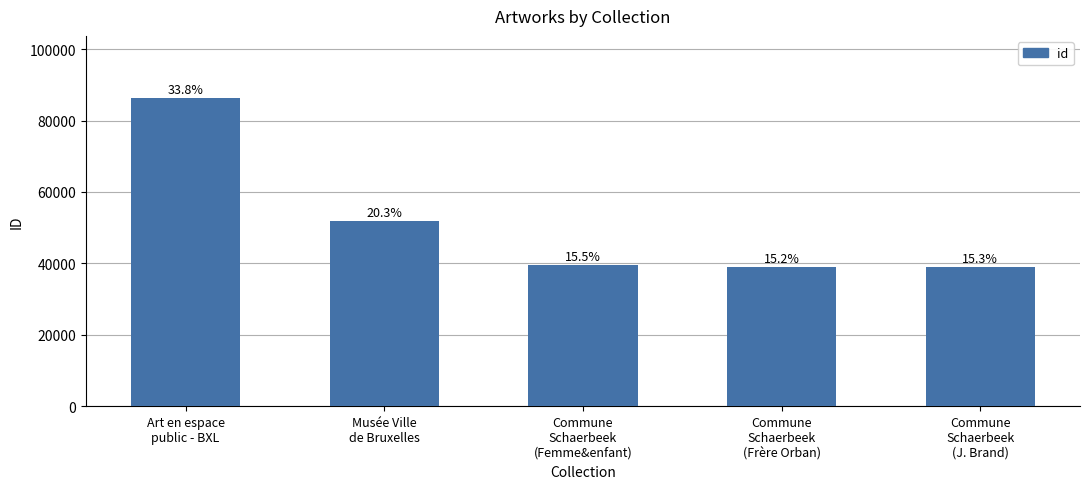

What is the minimum value shown in the chart?

39002